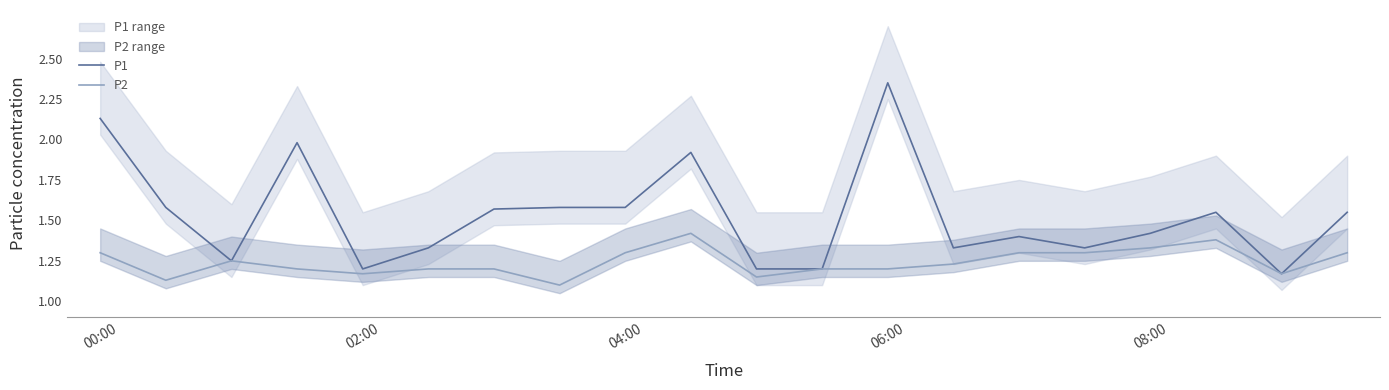

Which category has the highest value in the P1 series?

06:00